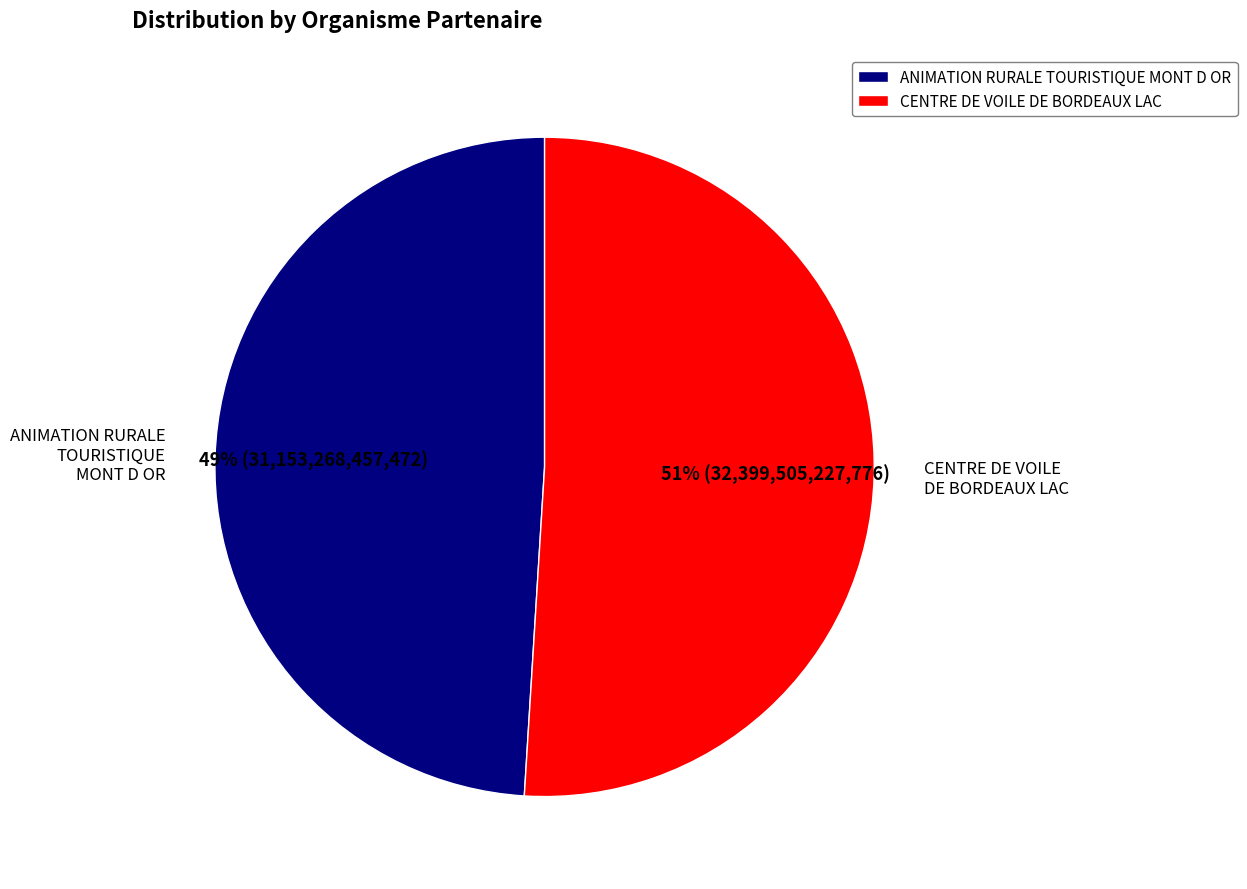

Count the number of slices in the pie.

2